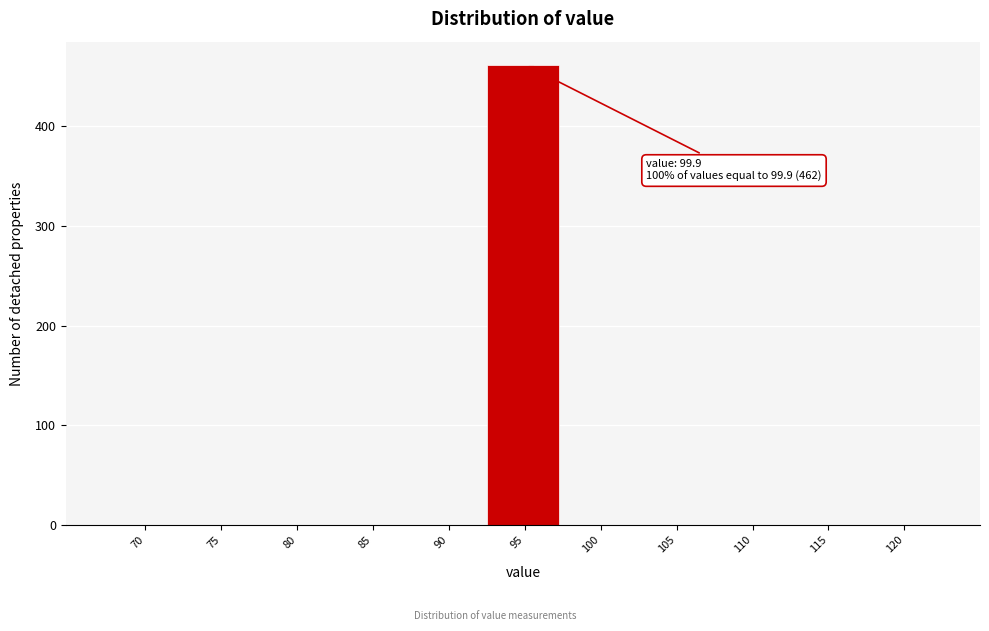

Reading left to right, what are all the values shown in this chart?

70=0	75=0	80=0	85=0	90=0	95=462	100=0	105=0	110=0	115=0	120=0